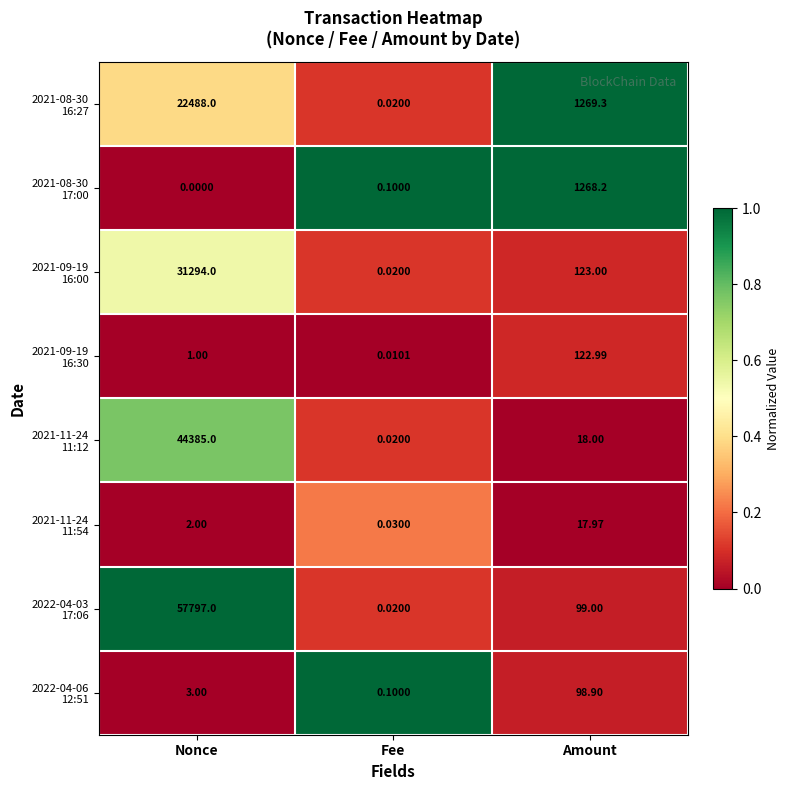

At which category is the sum across all series the highest?

Nonce